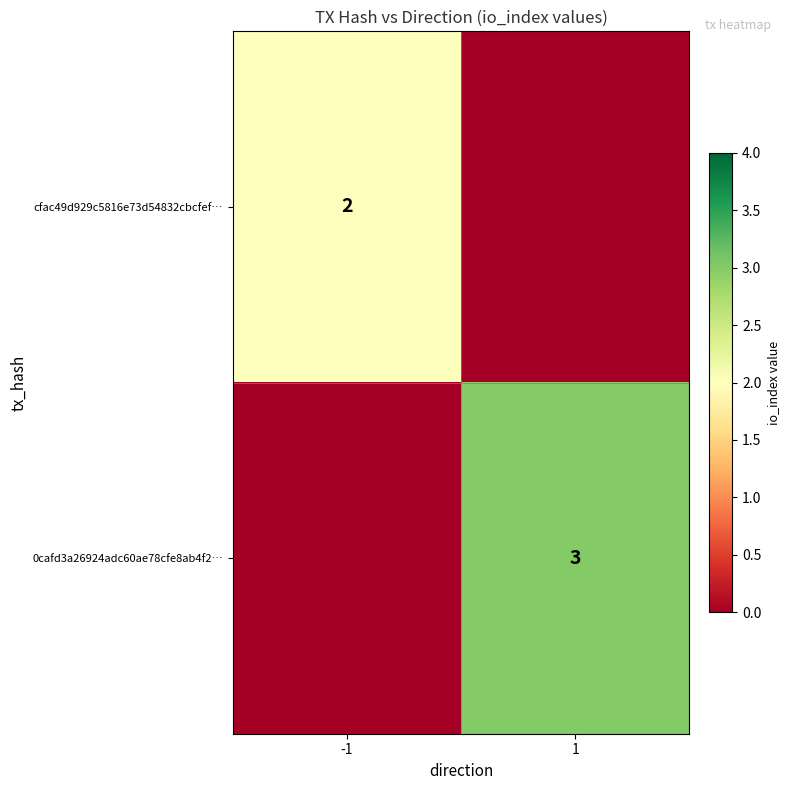

The cfac49d929c5816e73d54832cbcfef… series shows 3 at -1. True or false?

False